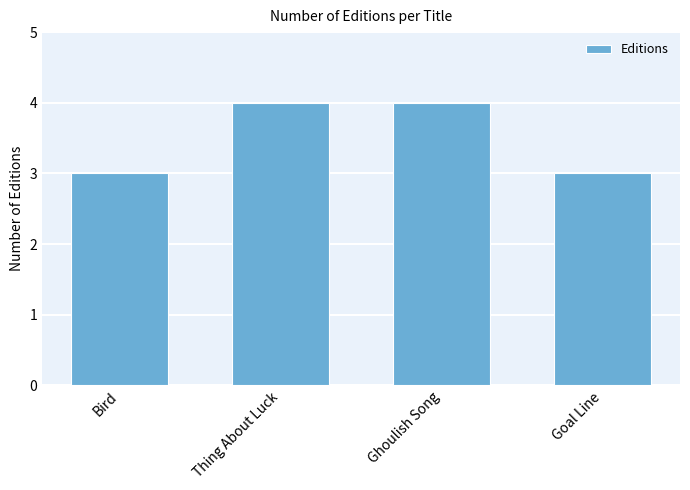

True or false: the data shows 3 at Goal Line.

True